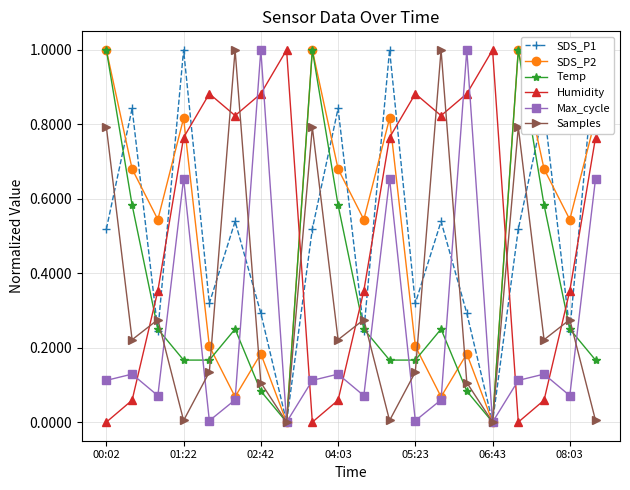

Which category has the lowest value in the Temp series?

7